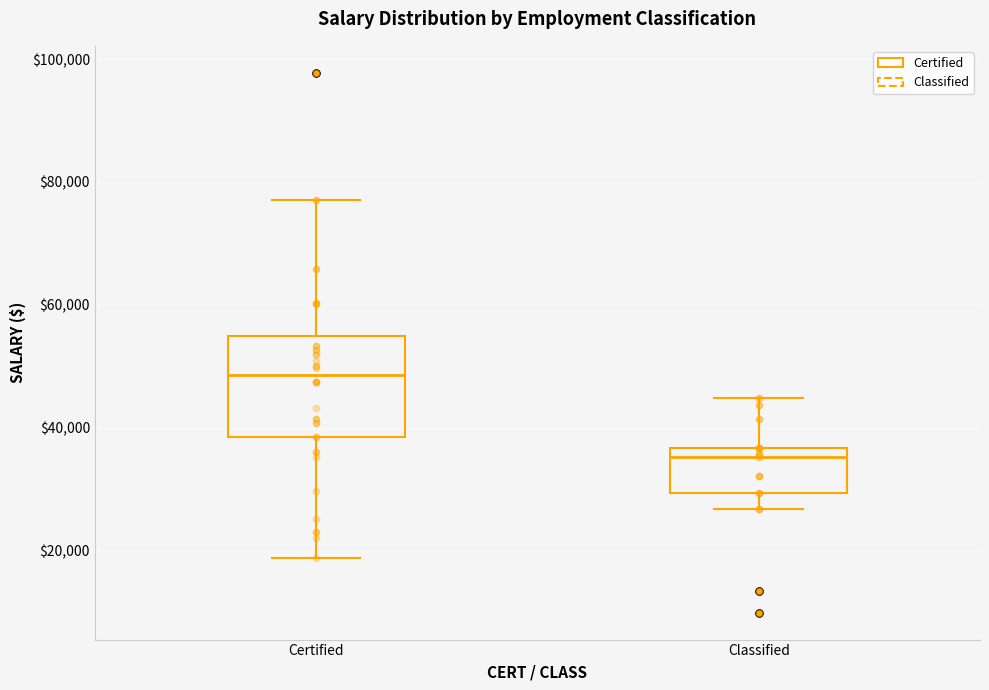

Reading left to right, read every box against the y-axis: the position of its median line, the range the box covers, and the ends of its whiskers. The values are not printed on the chart, so give them approximately, as read against the axis.

Certified: median 48000, box 38000 to 54000, whiskers 18000 to 78000
Classified: median 36000 (just below the box's upper edge), box 30000 to 36000, whiskers 26000 to 44000